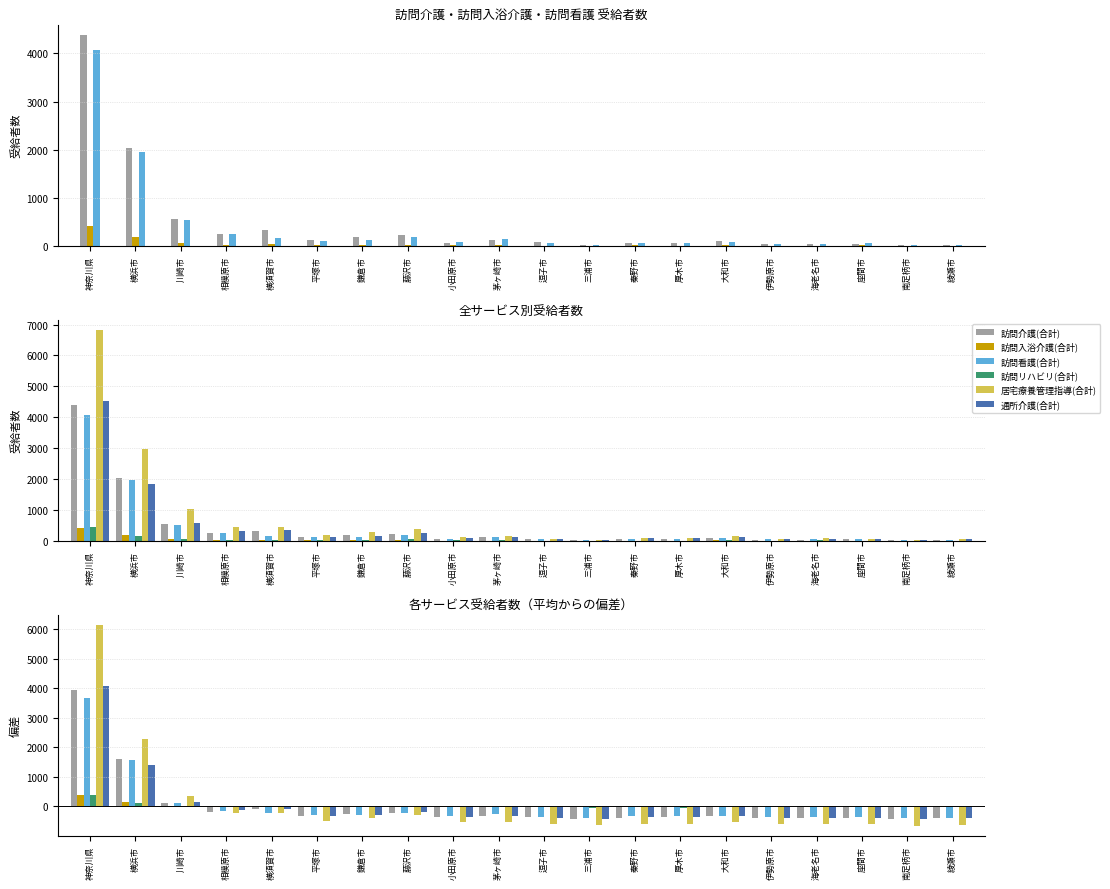

At how many categories does at least one series exceed 639?

2